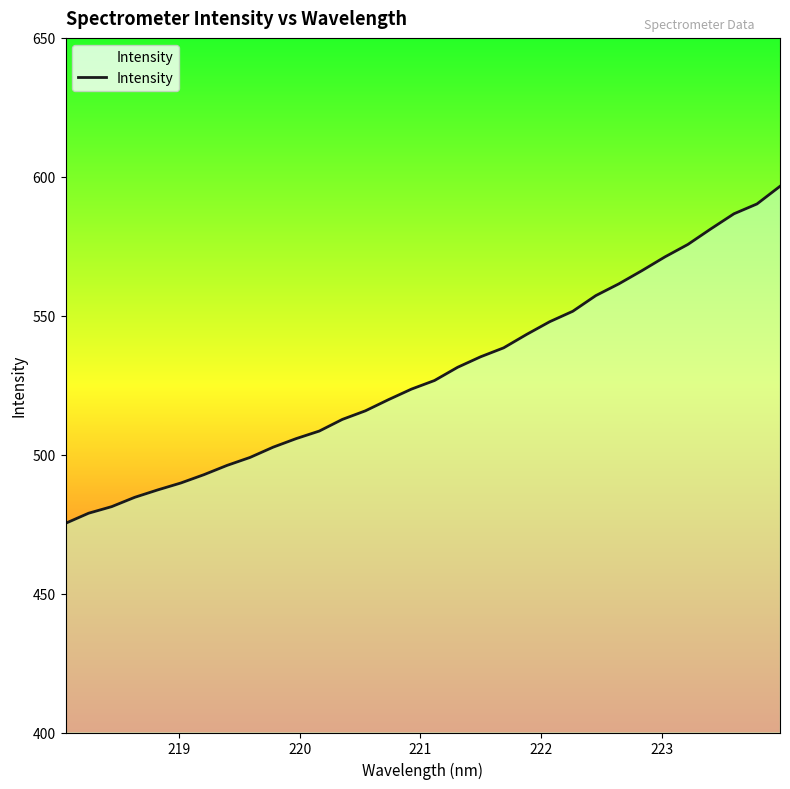

What is the greatest value displayed?

596.6